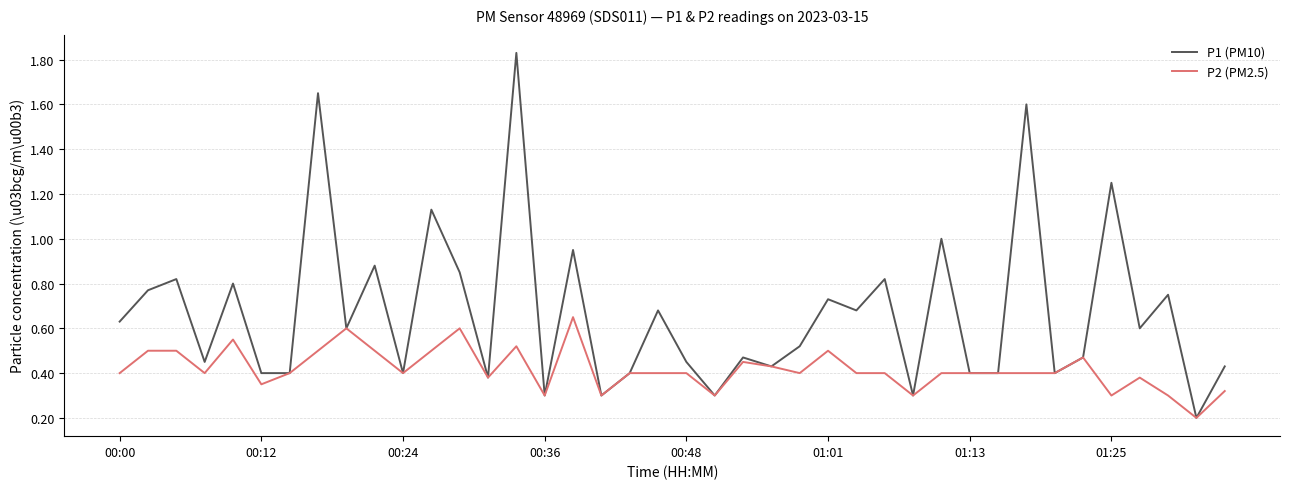

What is the lowest value of the P1 (PM10) series?

0.2